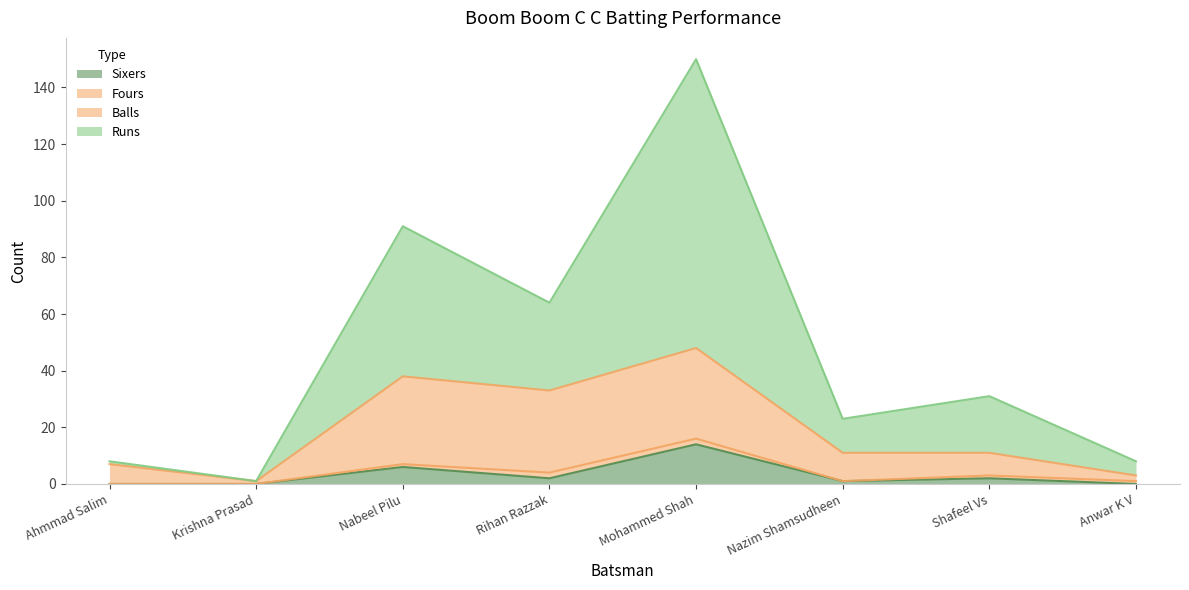

What are all the series names shown in the legend?

Sixers, Fours, Balls, Runs